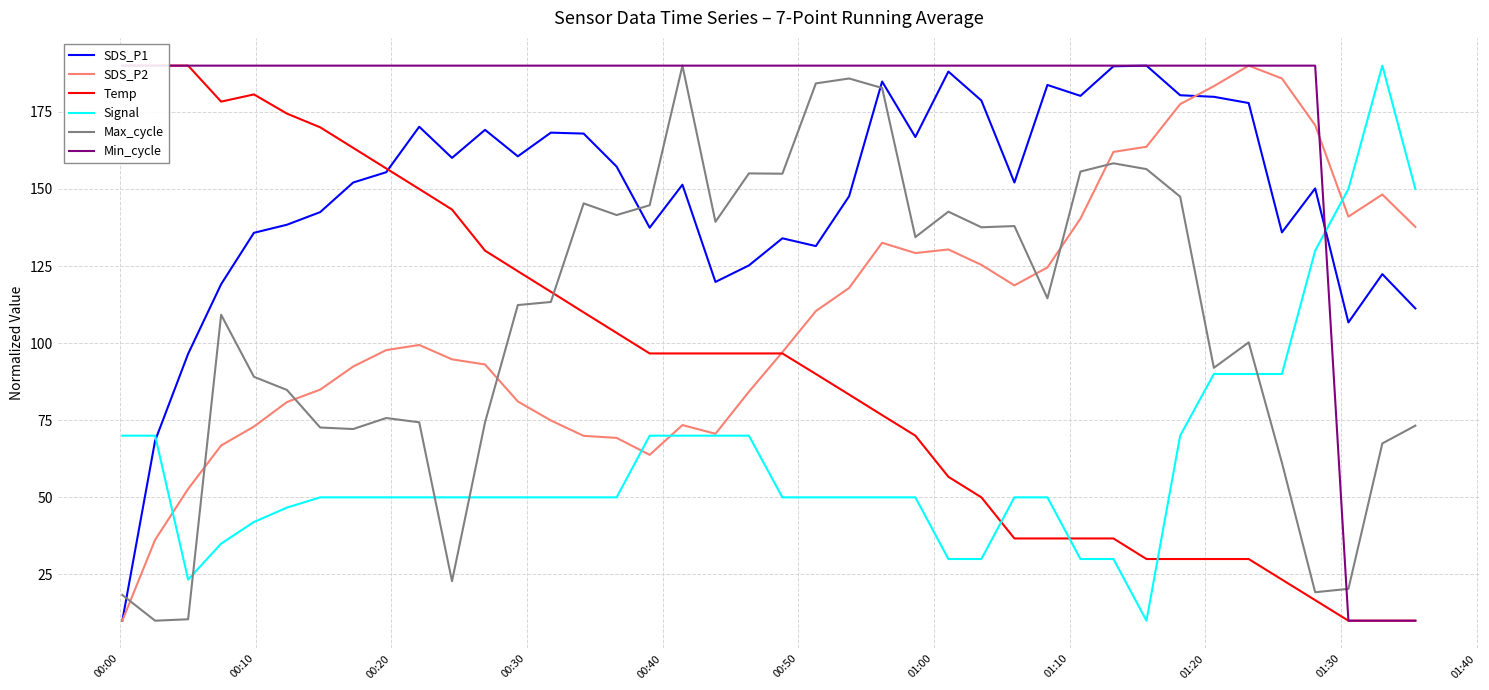

At how many categories does at least one series exceed 129?

40